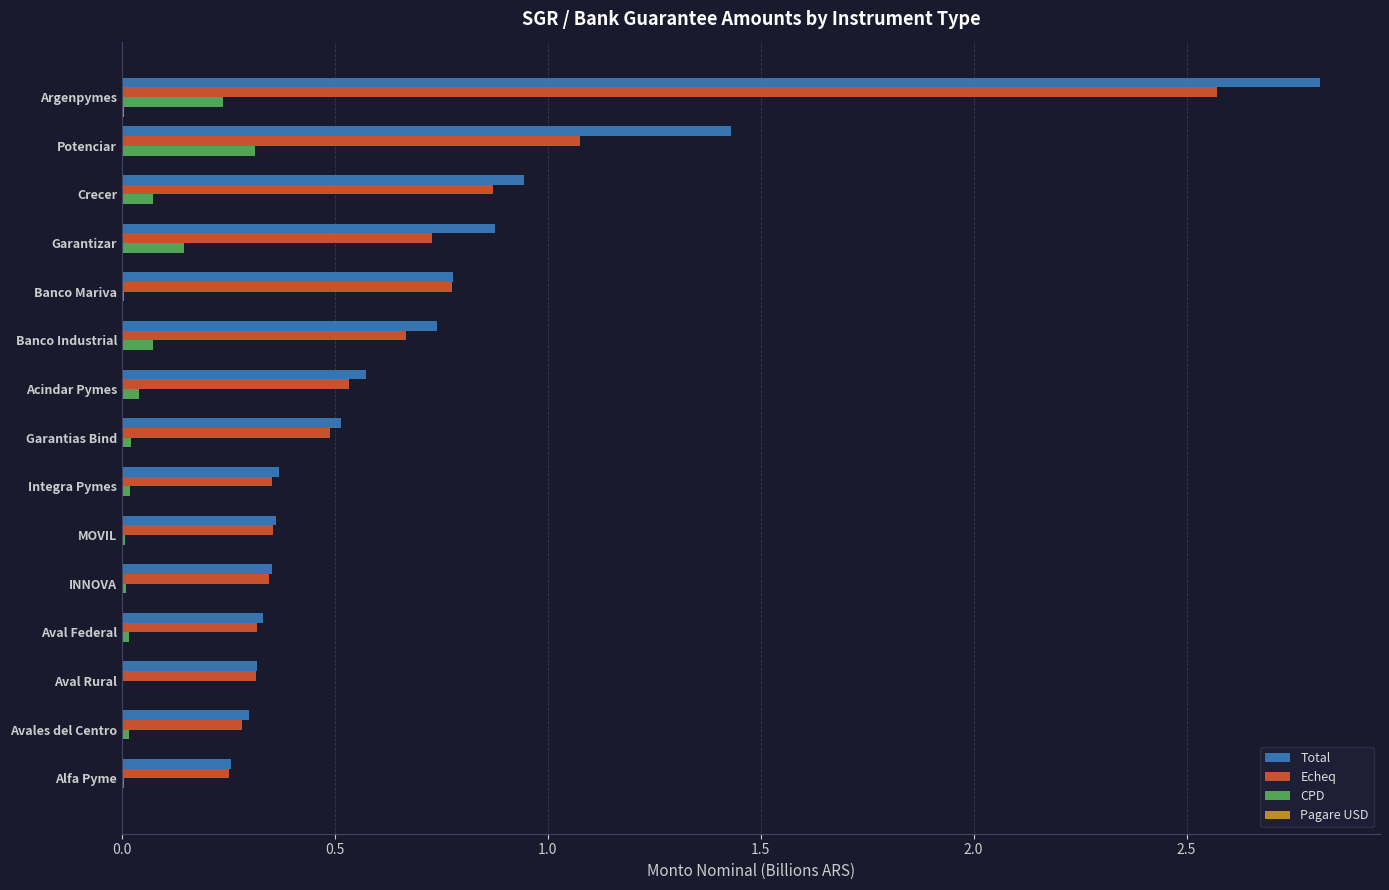

True or false: Echeq has a value of 0.5 at Acindar Pymes.

True